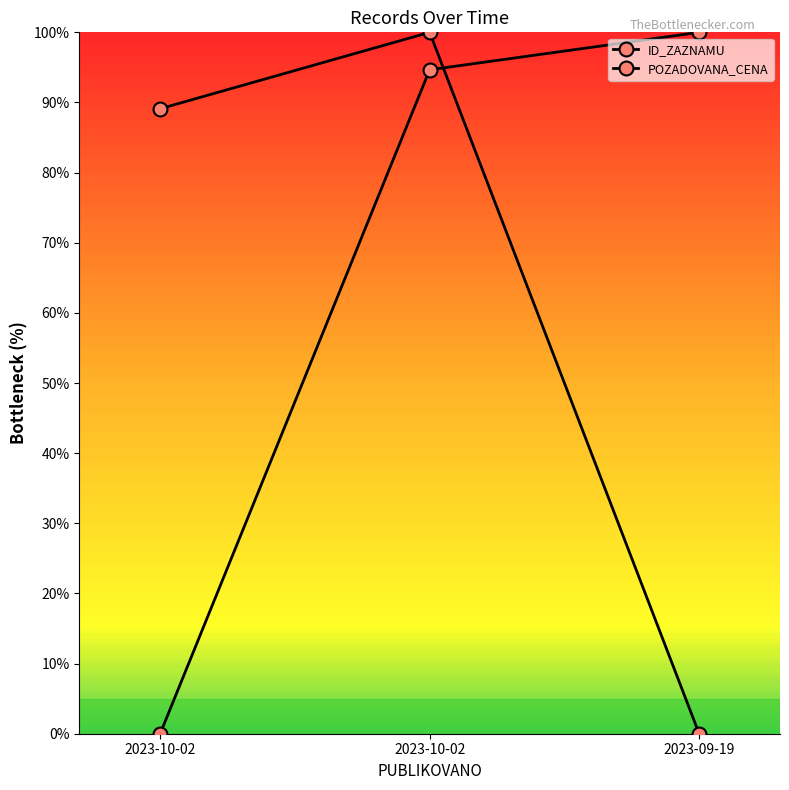

Does the chart have visible grid lines?

No